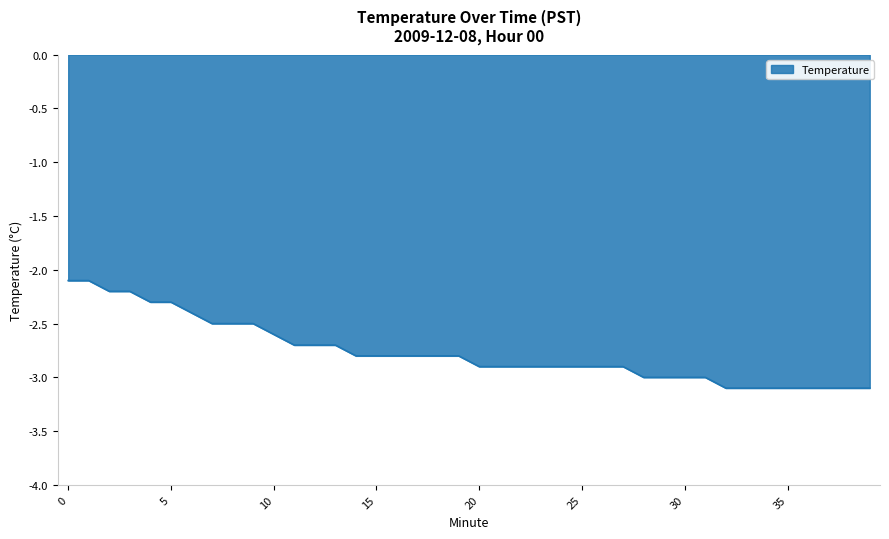

What is the difference between the maximum and minimum values?

1.0